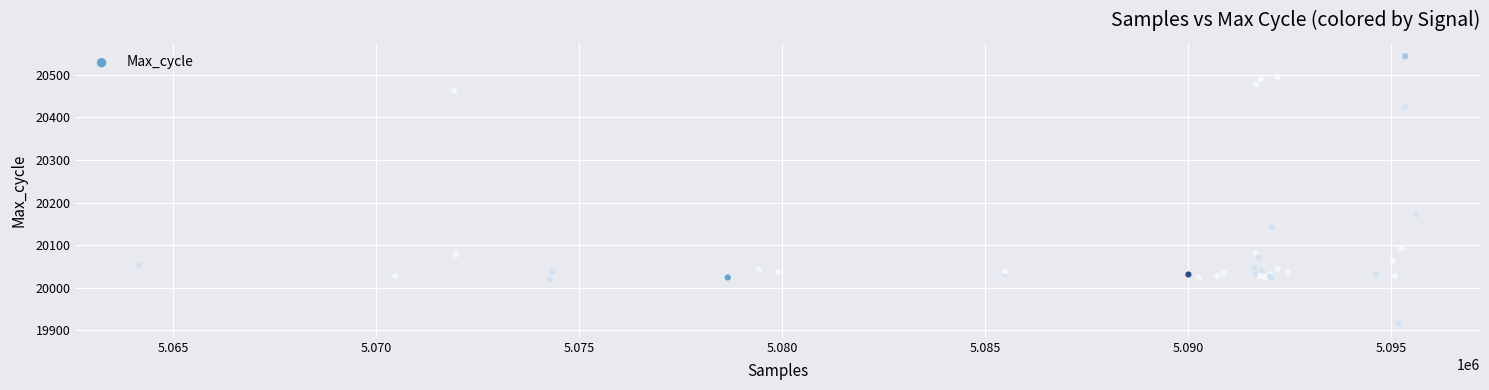

What Y value in the scatter plot is closest to 20230?

20172